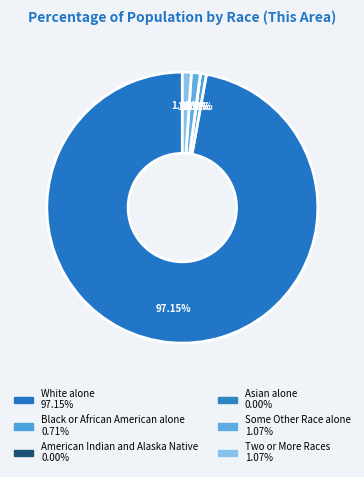

Rank the categories by value from lowest to highest.

American Indian and Alaska Native, Asian alone, Black or African American alone, Some Other Race alone, Two or More Races, White alone